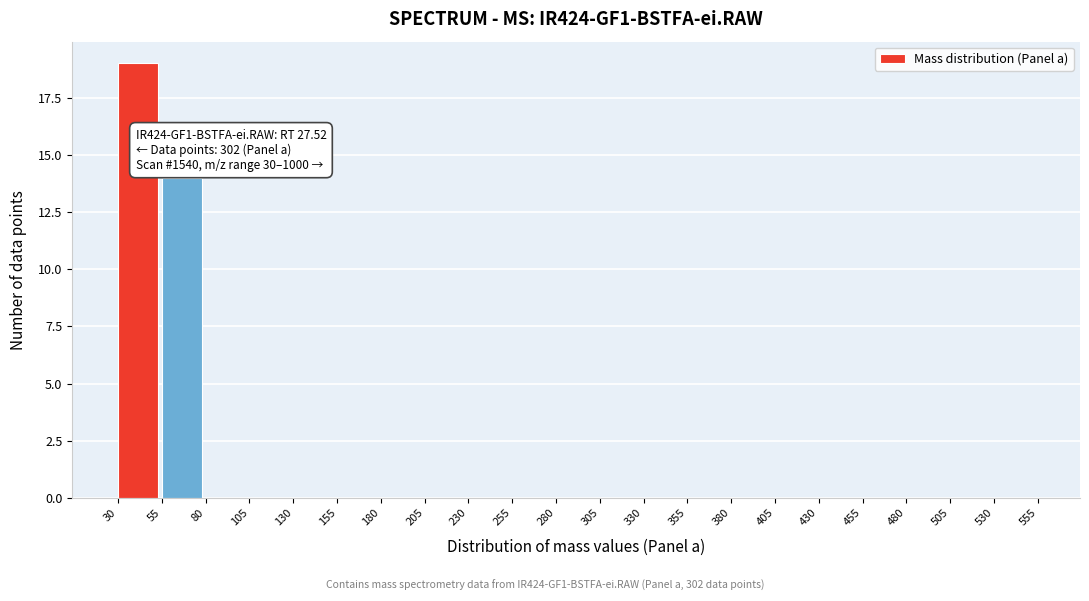

Which range on the x-axis has the tallest bar?

30 to 55